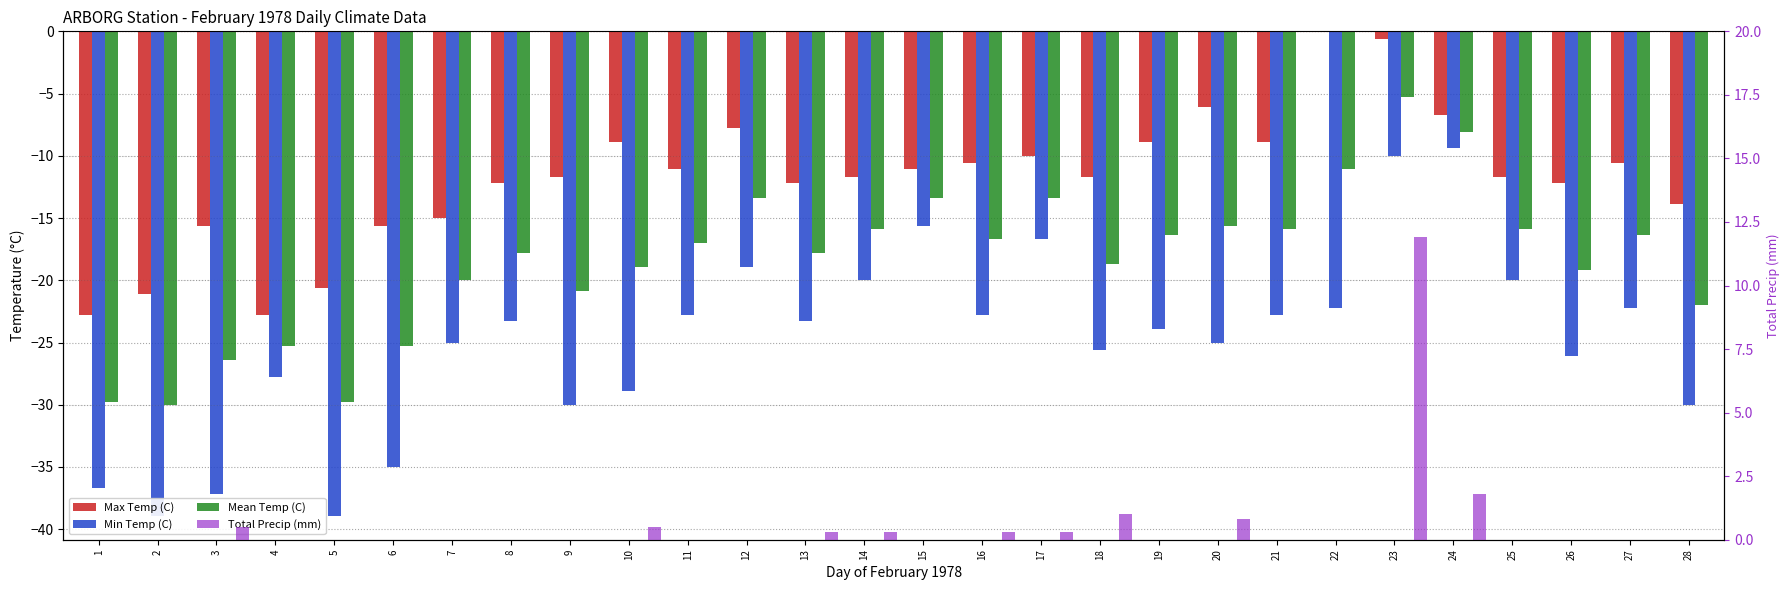

Between 4 and 27, which is larger?

27